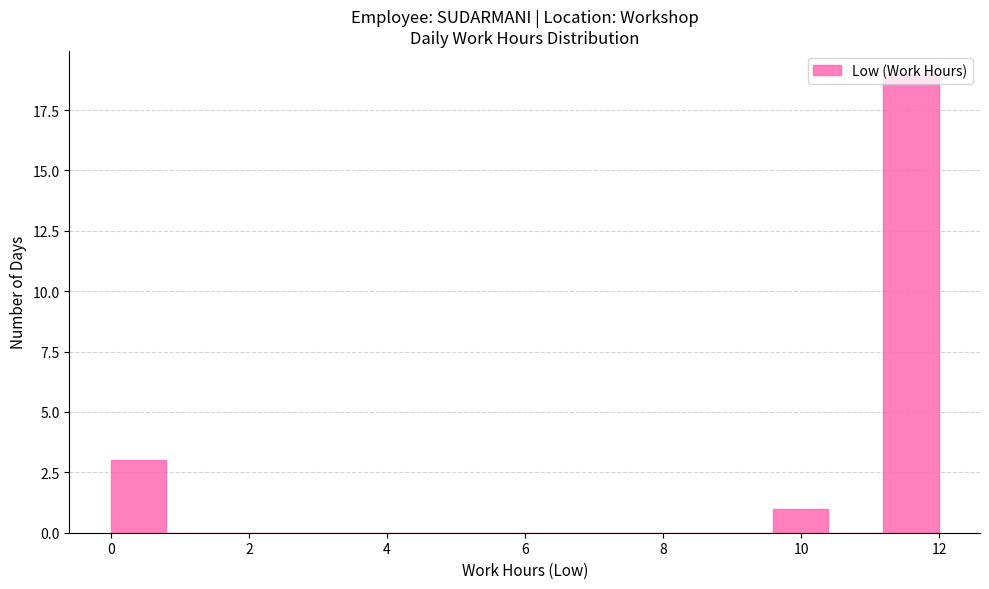

Around what value on the x-axis is the tallest bar? Give the approximate position of its centre, as read against the axis.

11.6